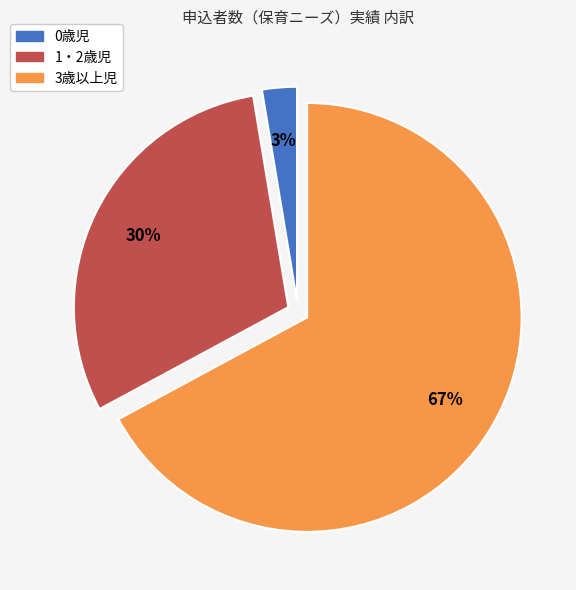

Does any single category account for the majority?

Yes